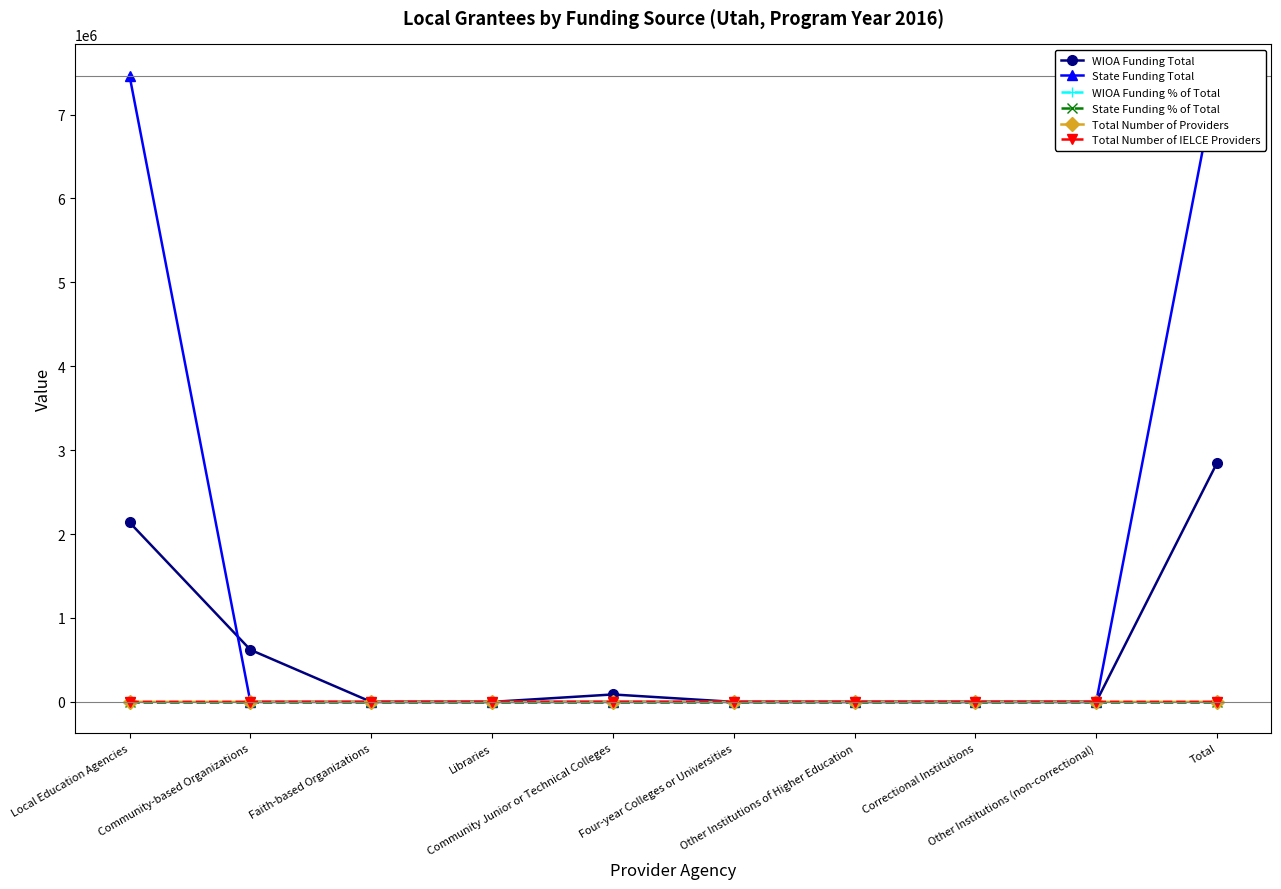

True or false: State Funding Total and WIOA Funding Total intersect in this chart.

True